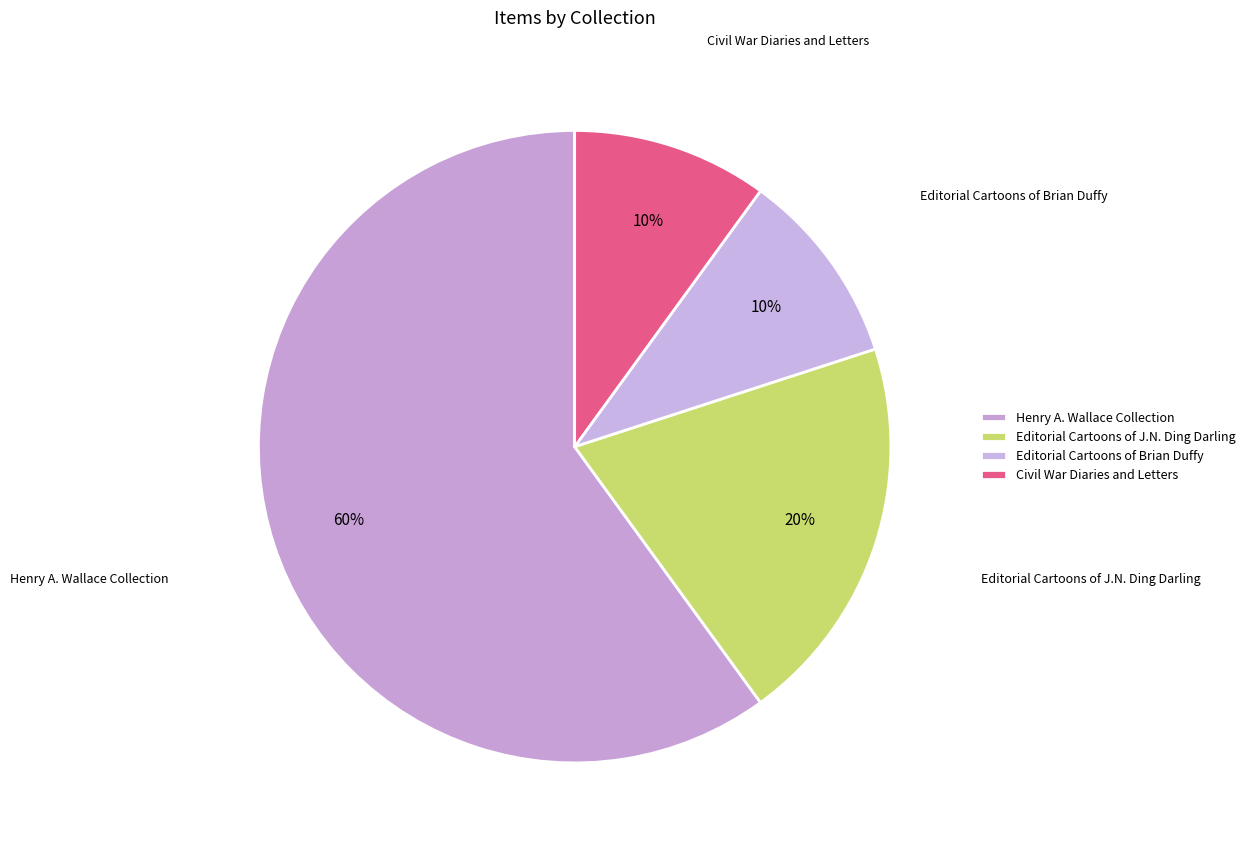

Is there any slice that represents more than half of the pie?

Yes